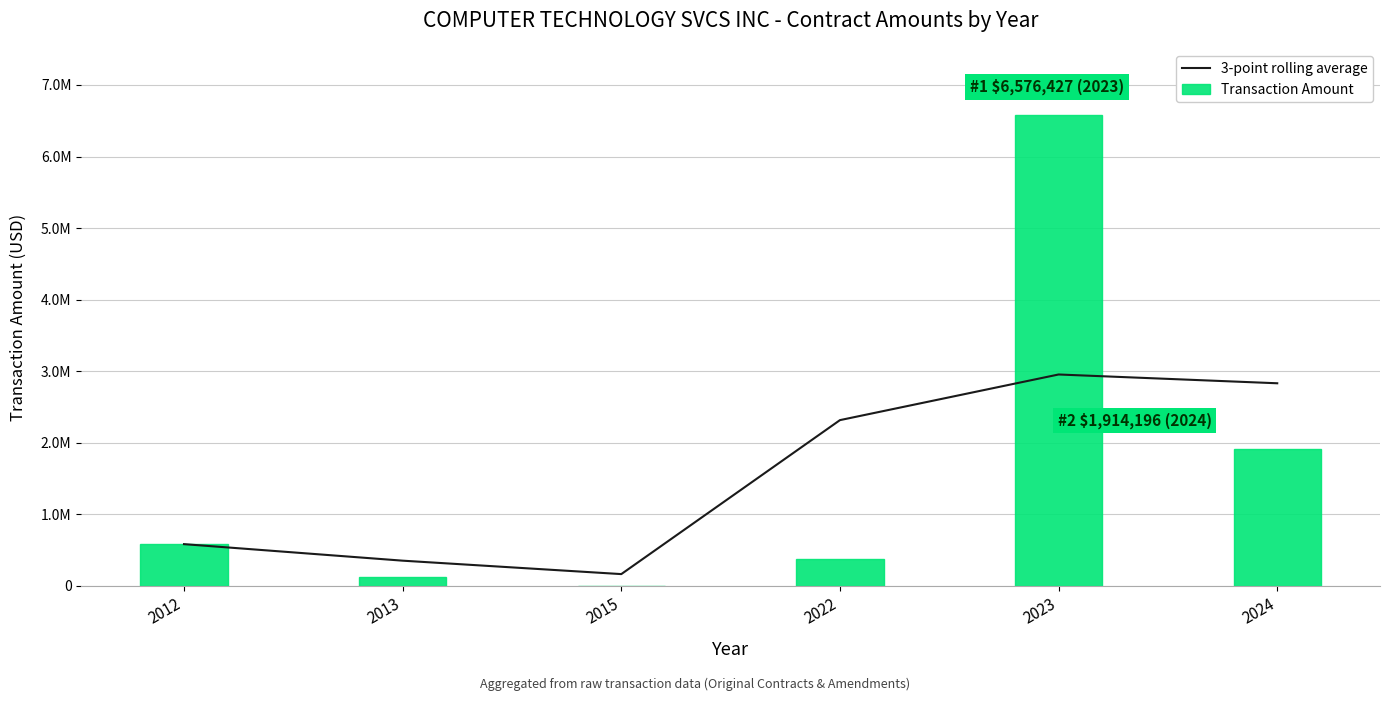

At which label does Transaction Amount reach its minimum?

2015